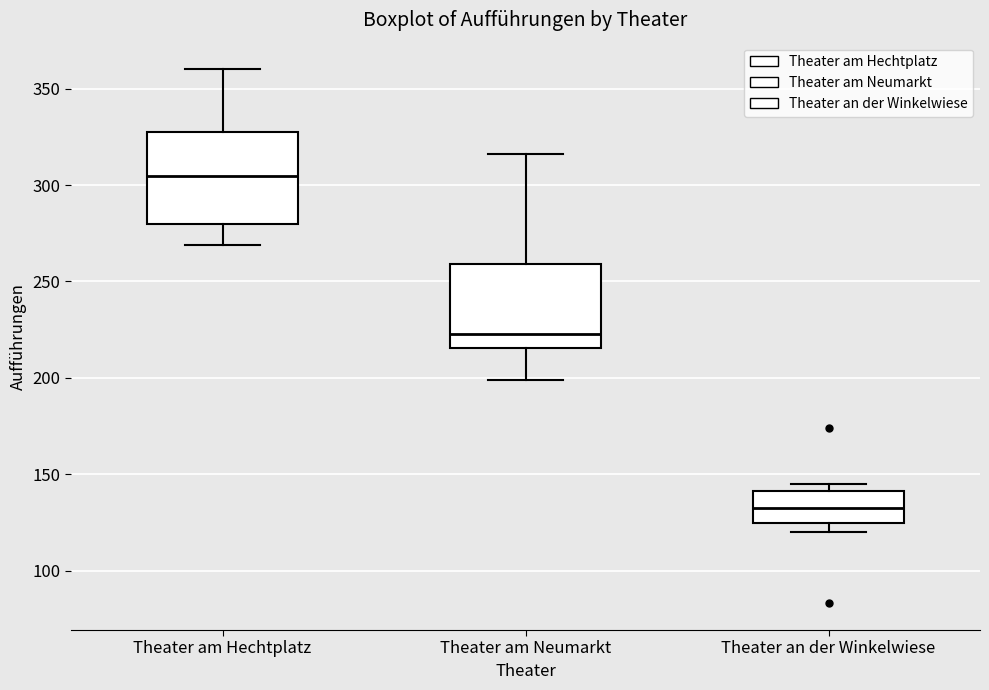

Reading left to right, transcribe this box plot: for each box, give where its median line is, the range the box spans, and where its two whiskers end, as read against the y-axis. The values are not printed on the chart, so give them approximately, as read against the axis.

Theater am Hechtplatz: median 305, box 280 to 330, whiskers 270 to 360
Theater am Neumarkt: median 225, box 215 to 260, whiskers 200 to 315
Theater an der Winkelwiese: median 135, box 125 to 140, whiskers 120 to 145